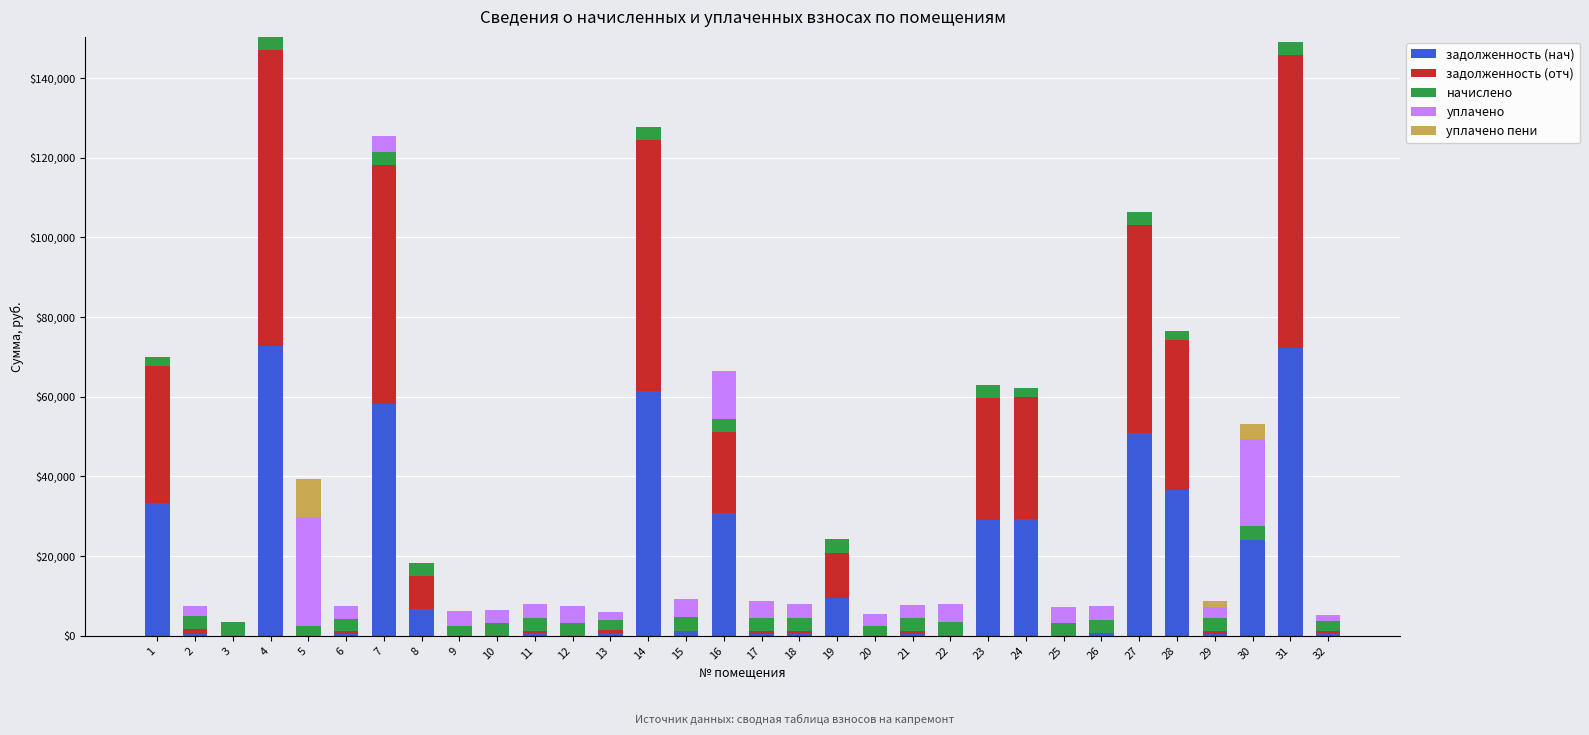

What is the maximum value for задолженность (нач)?

72796.0